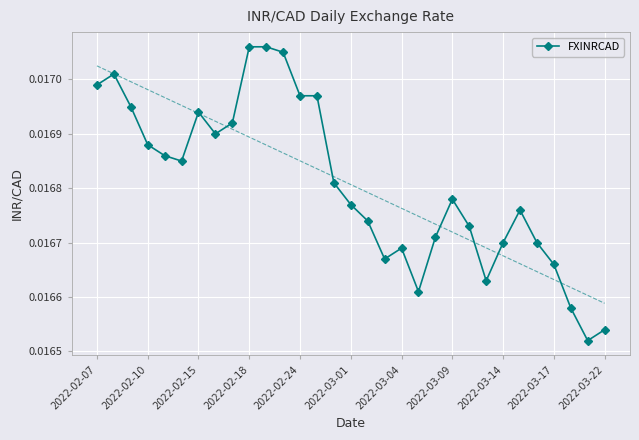

How many FXINRCAD values are between 0 and 1?

31